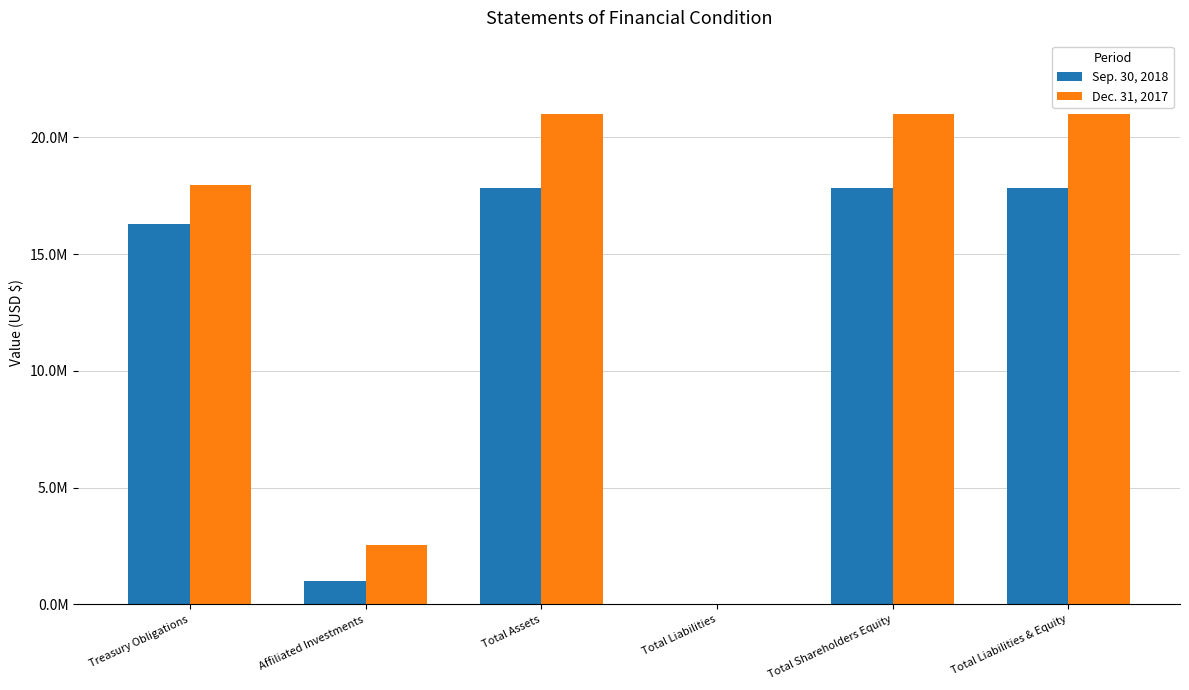

List the labels in order of Sep. 30, 2018 value, largest first.

Total Assets, Total Liabilities & Equity, Total Shareholders Equity, Treasury Obligations, Affiliated Investments, Total Liabilities